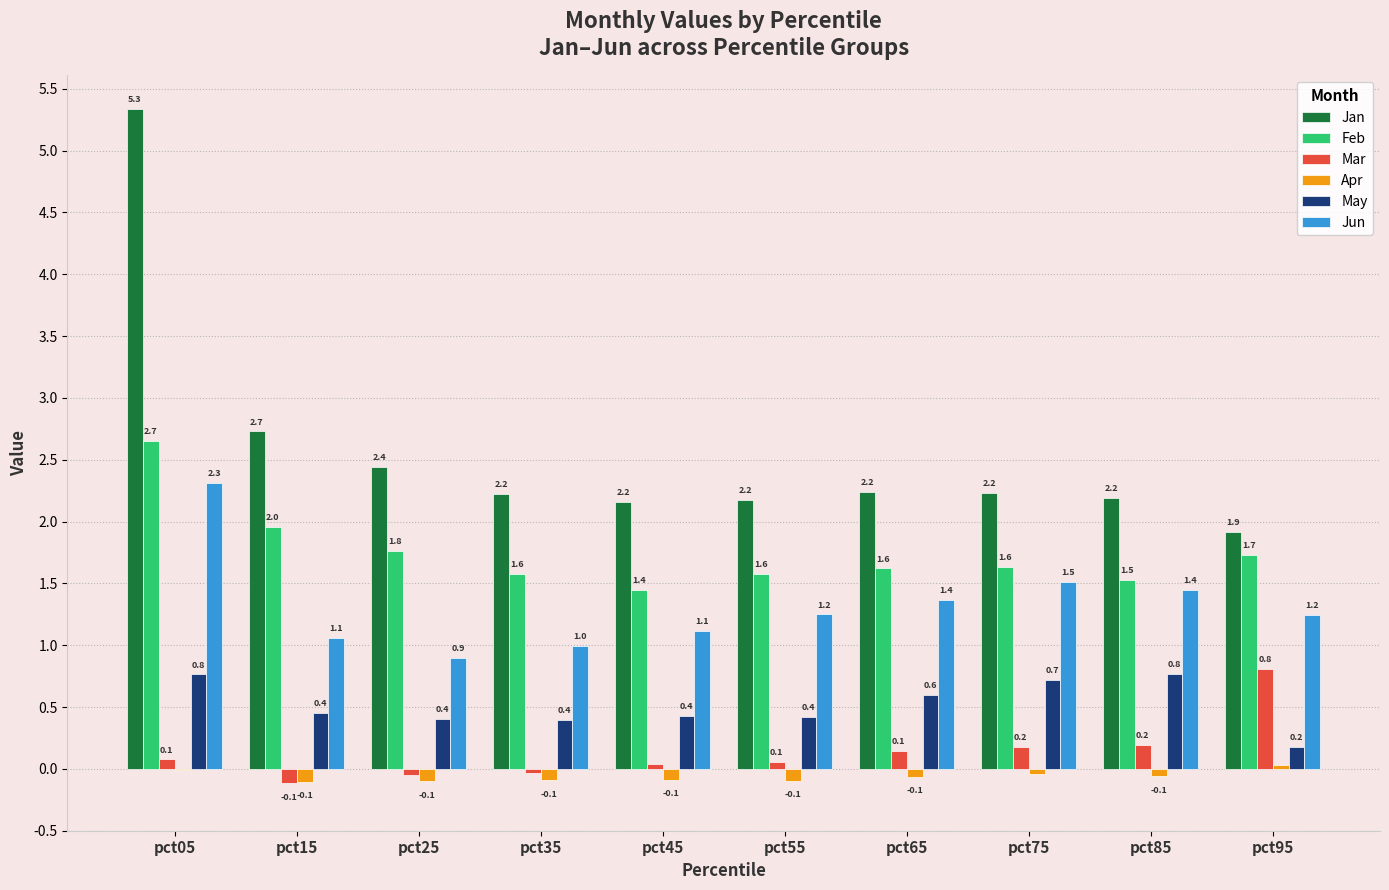

Where is May nearest to the value 0?

pct95